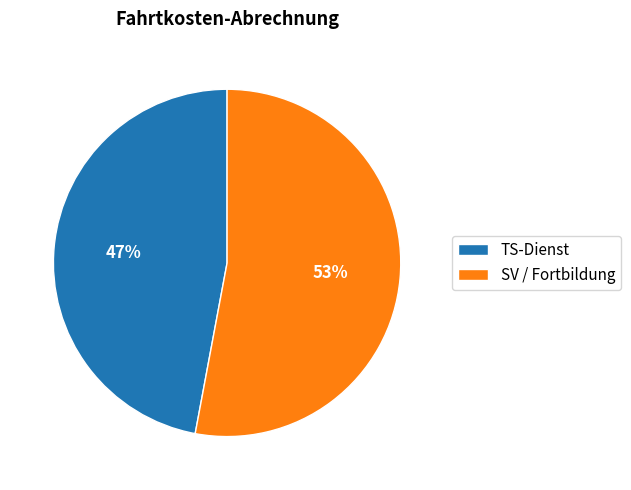

Count the number of slices in the pie.

2